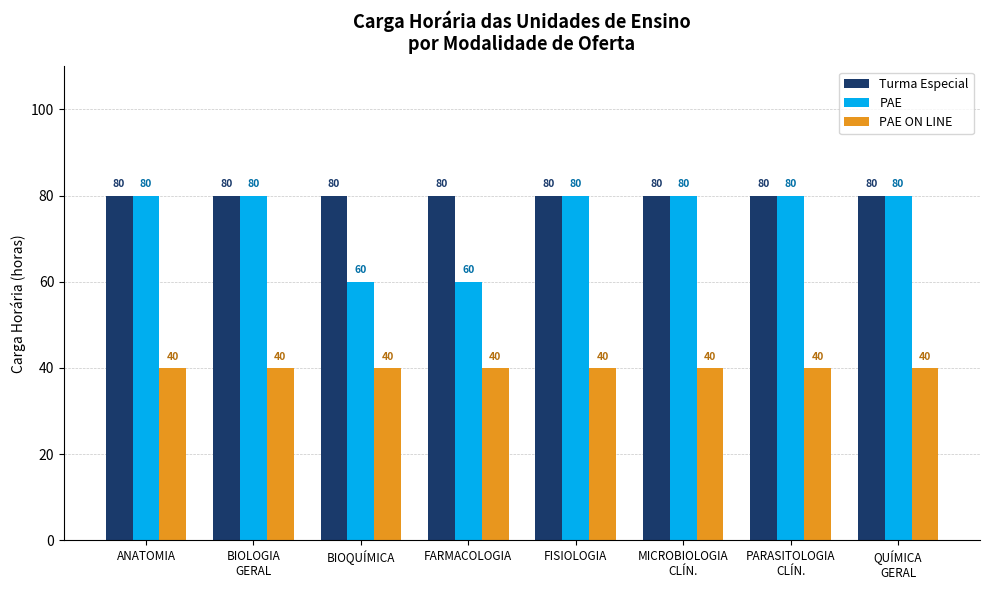

Reading left to right, list all the values displayed in this chart.

Turma Especial: ANATOMIA=80	BIOLOGIA
GERAL=80	BIOQUÍMICA=80	FARMACOLOGIA=80	FISIOLOGIA=80	MICROBIOLOGIA
CLÍN.=80	PARASITOLOGIA
CLÍN.=80	QUÍMICA
GERAL=80
PAE: ANATOMIA=80	BIOLOGIA
GERAL=80	BIOQUÍMICA=60	FARMACOLOGIA=60	FISIOLOGIA=80	MICROBIOLOGIA
CLÍN.=80	PARASITOLOGIA
CLÍN.=80	QUÍMICA
GERAL=80
PAE ON LINE: ANATOMIA=40	BIOLOGIA
GERAL=40	BIOQUÍMICA=40	FARMACOLOGIA=40	FISIOLOGIA=40	MICROBIOLOGIA
CLÍN.=40	PARASITOLOGIA
CLÍN.=40	QUÍMICA
GERAL=40